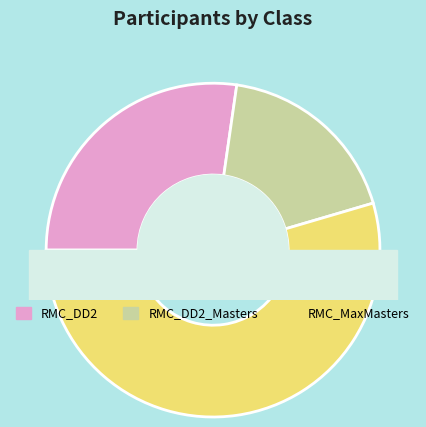

What is the smallest slice in the pie chart?

RMC_DD2_Masters